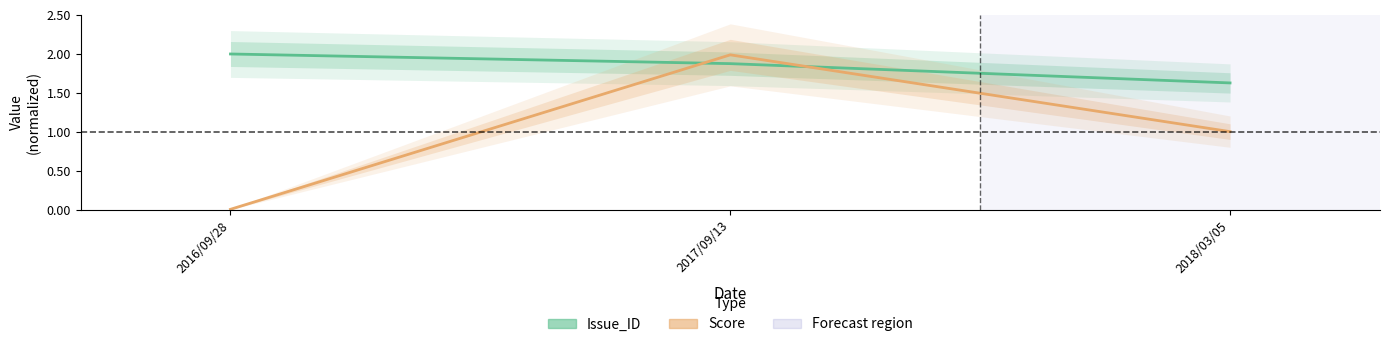

Rank the series by their average value, from lowest to highest.

Score, Issue_ID